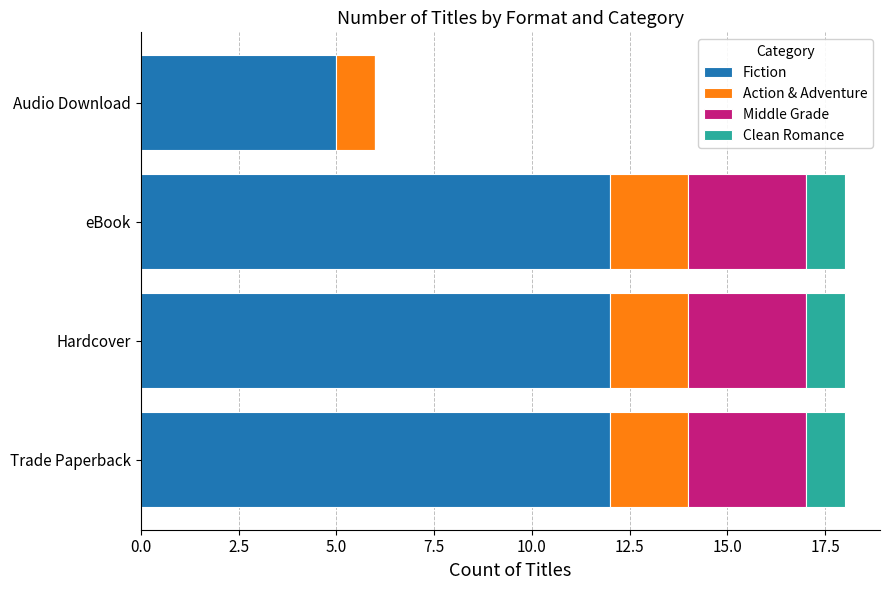

What is the total value across all series at Hardcover?

18